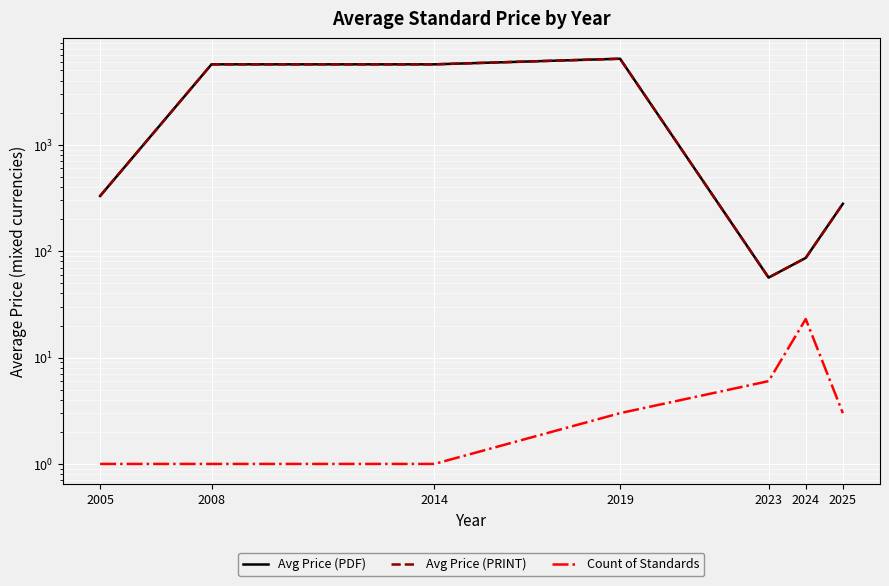

The Avg Price (PRINT) series shows 86.4 at 2024. True or false?

True